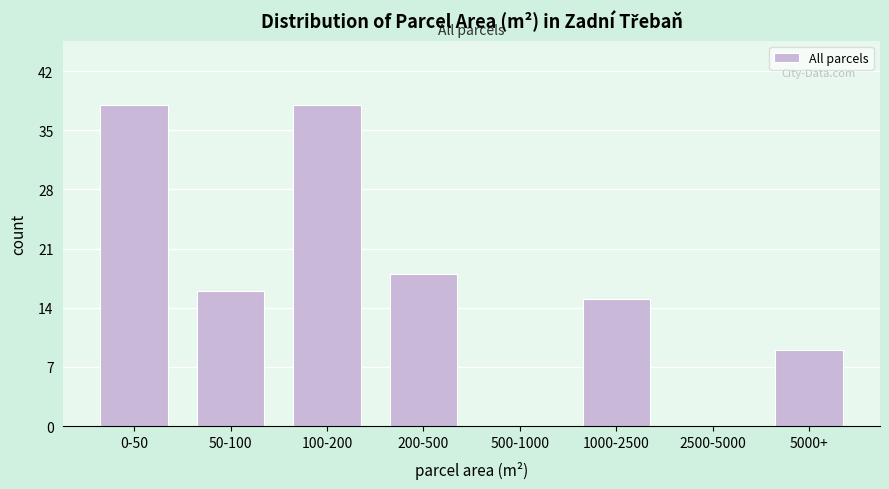

Reading left to right, transcribe all the data shown in this chart.

0-50=38	50-100=16	100-200=38	200-500=18	500-1000=0	1000-2500=15	2500-5000=0	5000+=9